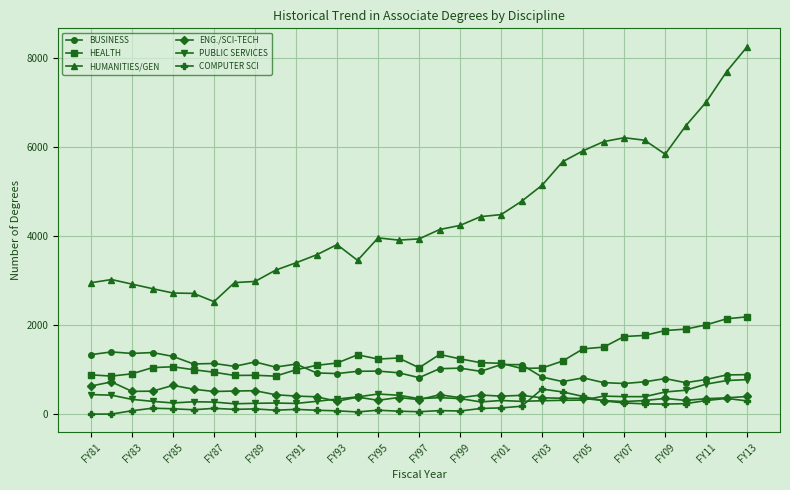

What are all the series names shown in the legend?

BUSINESS, HEALTH, HUMANITIES/GEN, ENG./SCI-TECH, PUBLIC SERVICES, COMPUTER SCI